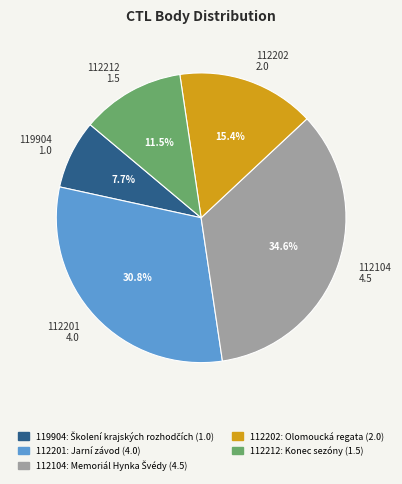

To the nearest percent, what is the difference between the 112104 and 112201 slice percentages?

4%